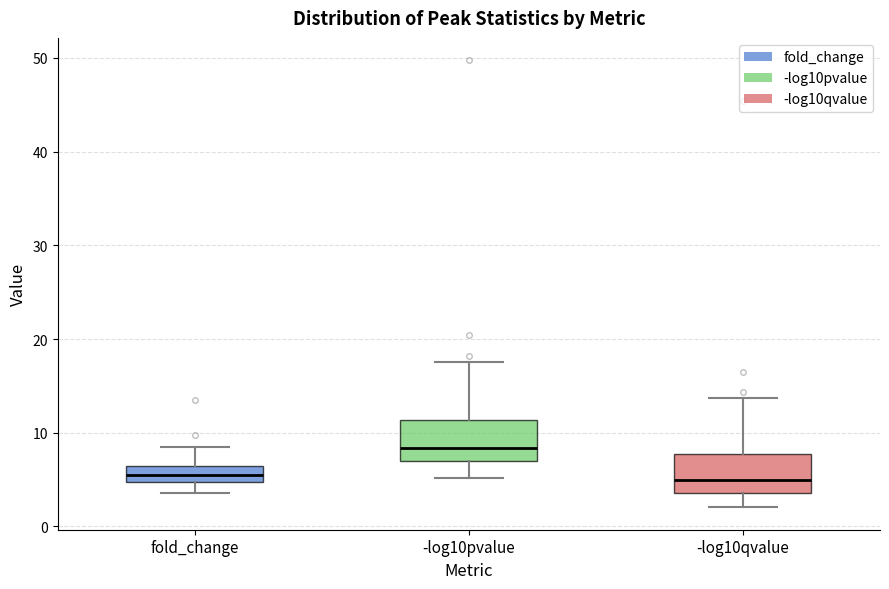

Reading left to right, transcribe this box plot: for each box, give where its median line is, the range the box spans, and where its two whiskers end, as read against the y-axis. The values are not printed on the chart, so give them approximately, as read against the axis.

fold_change: median 5 (inside the box), box 5 to 6, whiskers 4 to 9
-log10pvalue: median 8, box 7 to 11, whiskers 5 to 18
-log10qvalue: median 5, box 4 to 8, whiskers 2 to 14